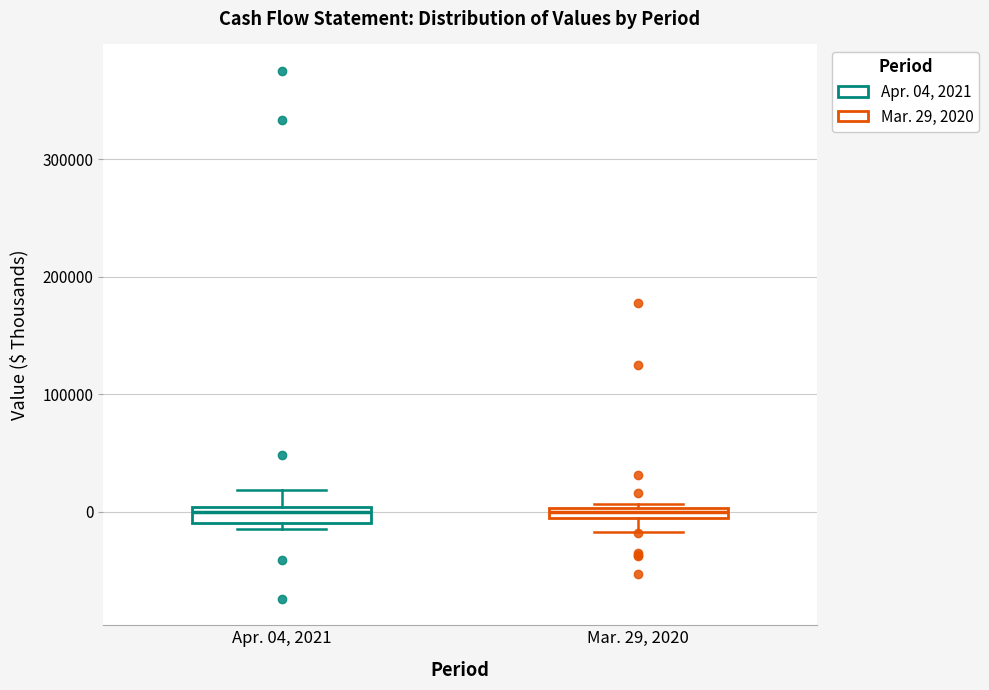

Where is the lower edge of the box for Apr. 04, 2021 on the y-axis? The values are not printed on the chart, so give them approximately, as read against the axis.

-10000